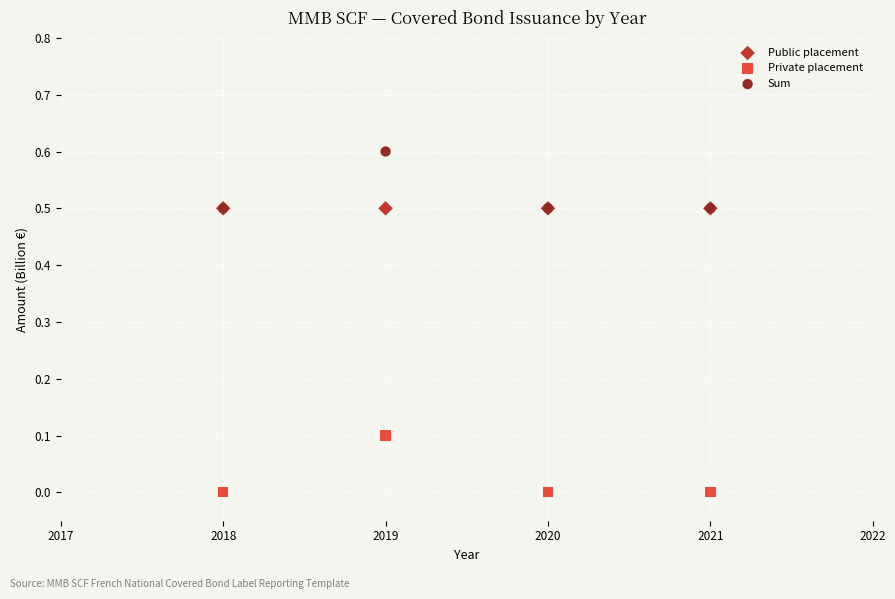

What are all the series names shown in the legend?

Public placement, Private placement, Sum